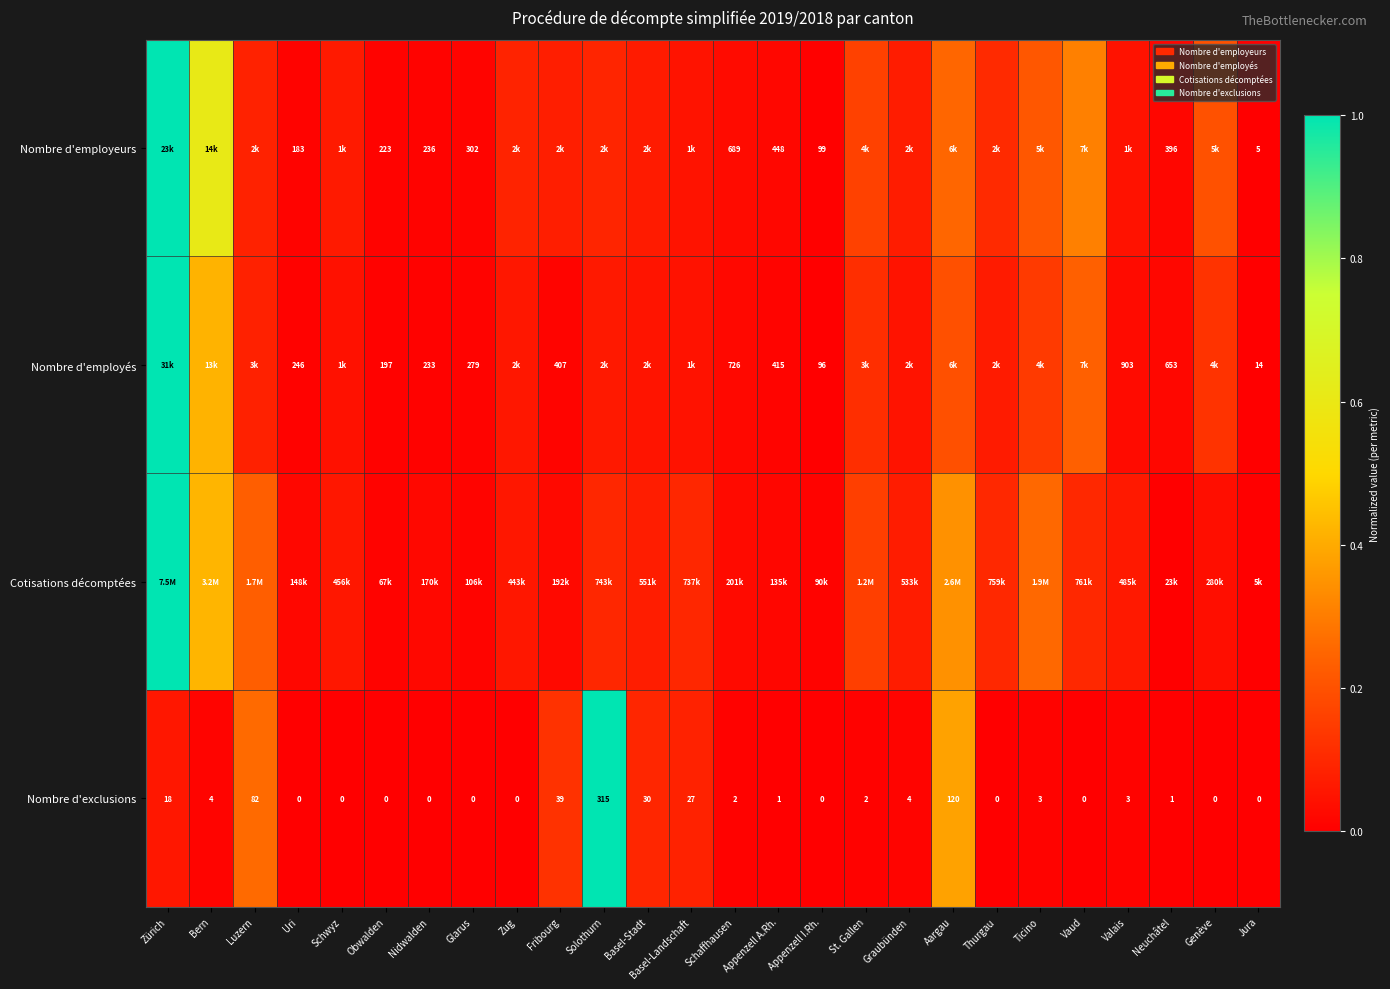

At which label is Nombre d'exclusions closest to 157?

Aargau